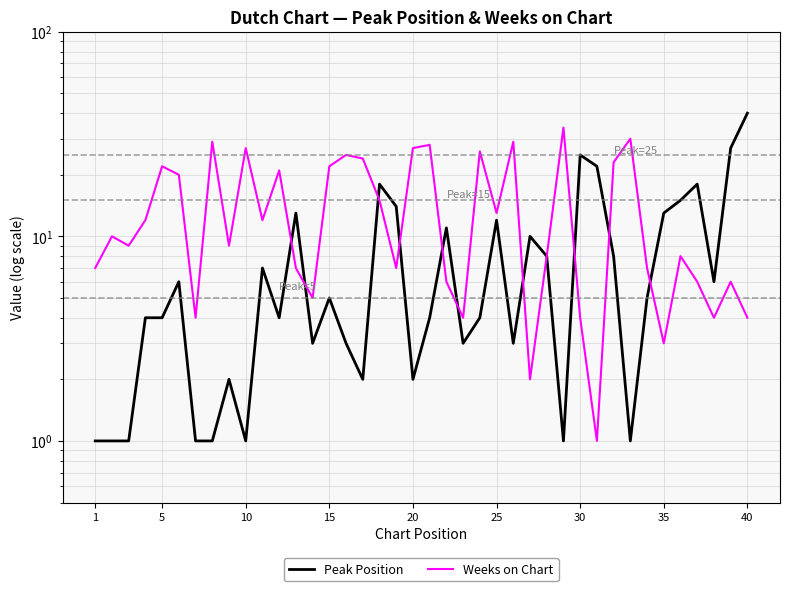

Rank the series by their maximum value, from highest to lowest.

Peak Position, Weeks on Chart